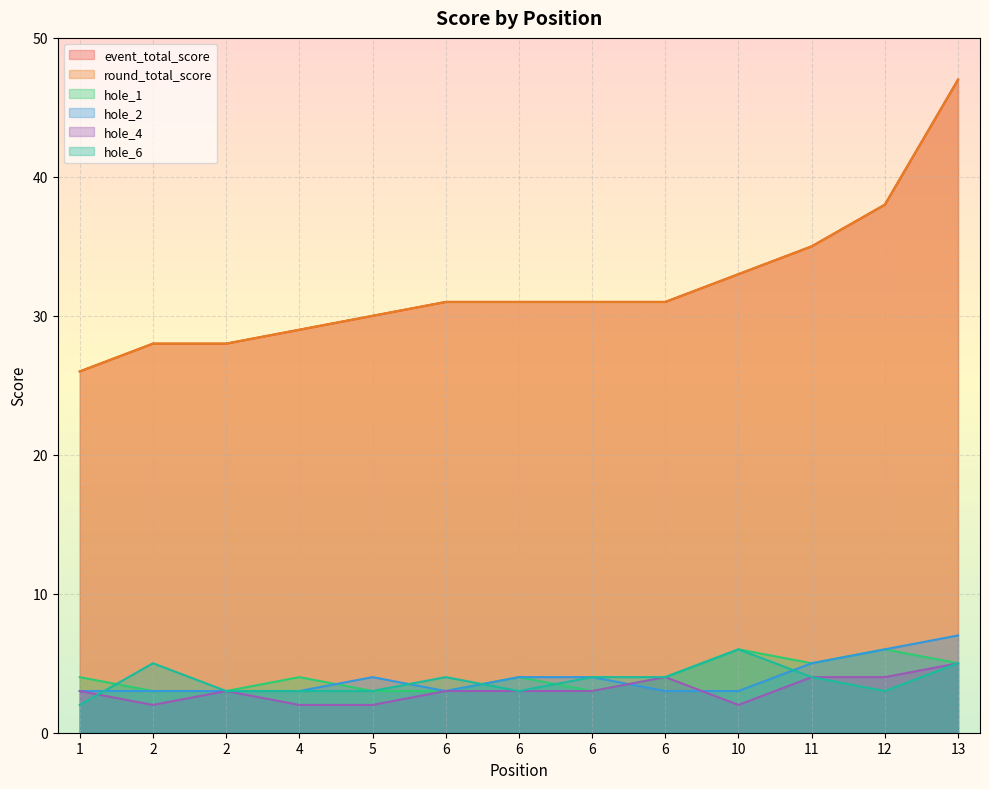

Between 6 and 10, which series saw the biggest shift?

hole_6